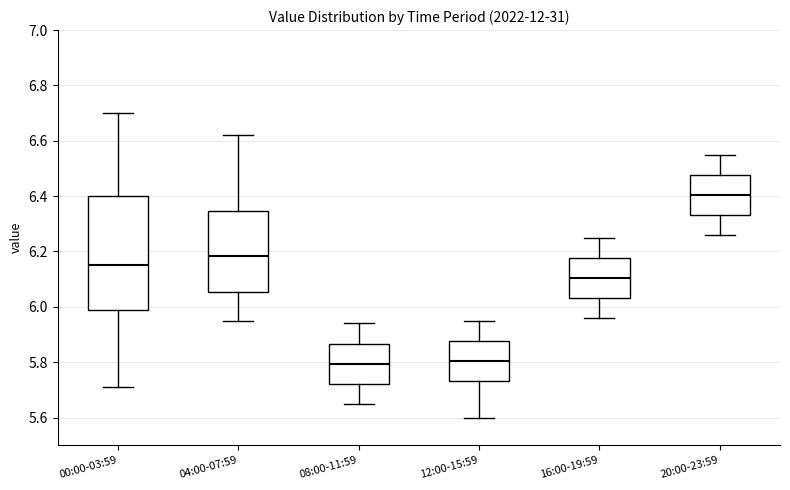

Comparing the boxes themselves (not the whiskers), which one is the tallest?

00:00-03:59